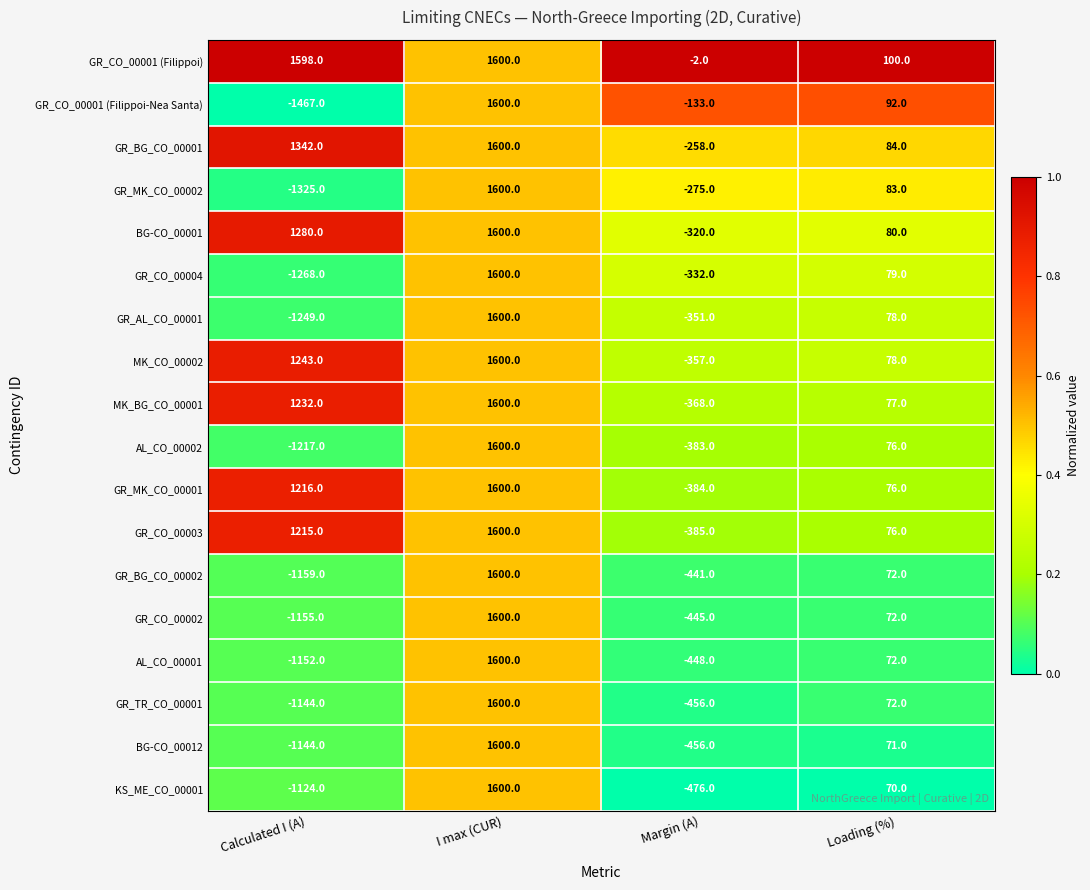

Where is MK_CO_00002 nearest to the value 621?

Loading (%)